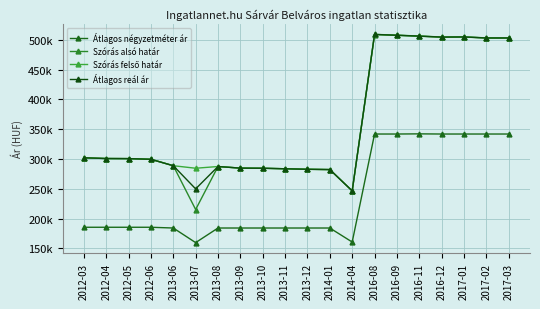

What value does the Szórás felső határ series have at 2012-05, to the nearest 100?

300600